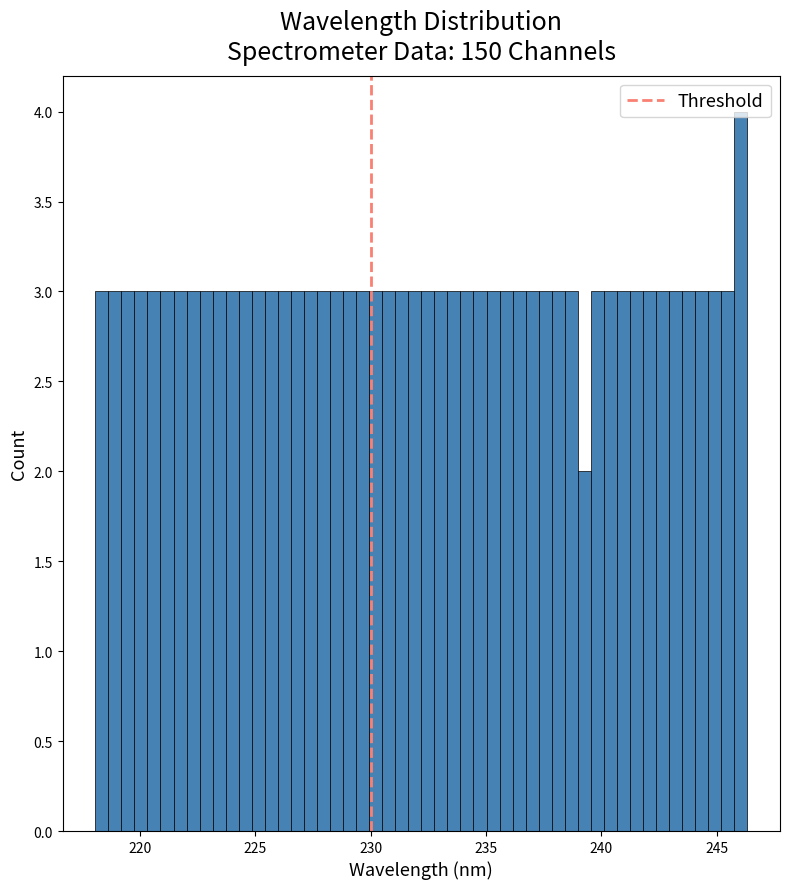

Around what value on the x-axis is the tallest bar? Give the approximate position of its centre, as read against the axis.

246.0